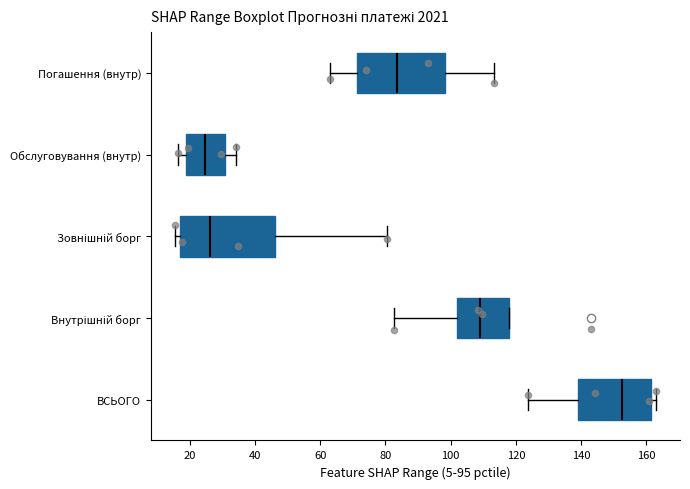

Reading bottom to top, read every box against the x-axis: the position of its median line, the range the box covers, and the ends of its whiskers. The values are not printed on the chart, so give them approximately, as read against the axis.

ВСЬОГО: median 152, box 140 to 162, whiskers 124 to 162 (just right of the box's right edge)
Внутрішній борг: median 108, box 102 to 118, whiskers 82 to 118
Зовнішній борг: median 26, box 18 to 46, whiskers 16 to 80
Обслуговування (внутр): median 24, box 18 to 30, whiskers 16 to 34
Погашення (внутр): median 84, box 72 to 98, whiskers 62 to 114